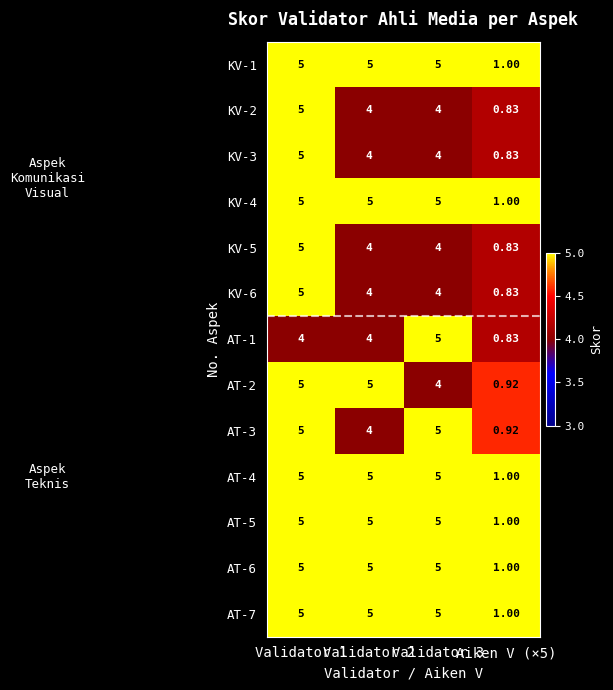

Which series has the largest total across all categories?

KV-1